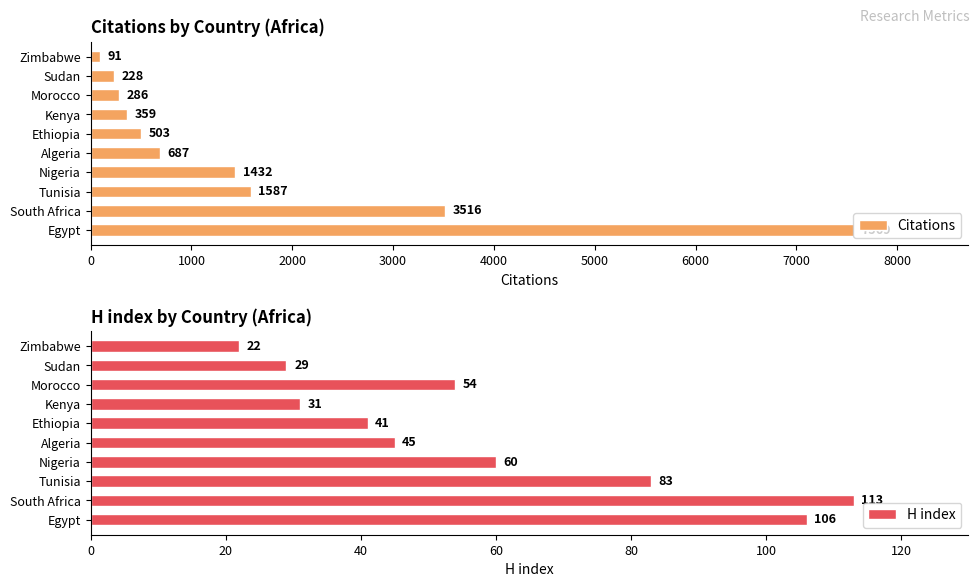

Reading left to right, transcribe all the data shown in this chart.

Citations: 7569	3516	1587	1432	687	503	359	286	228	91
H index: 106	113	83	60	45	41	31	54	29	22